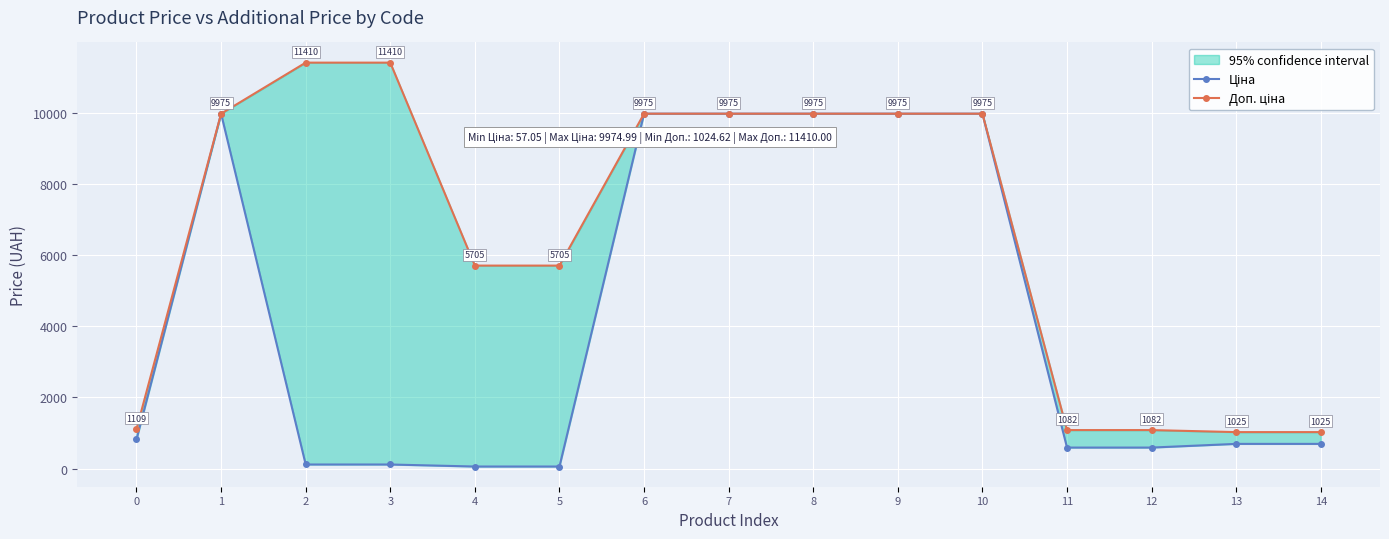

How many data points does each series have?

15